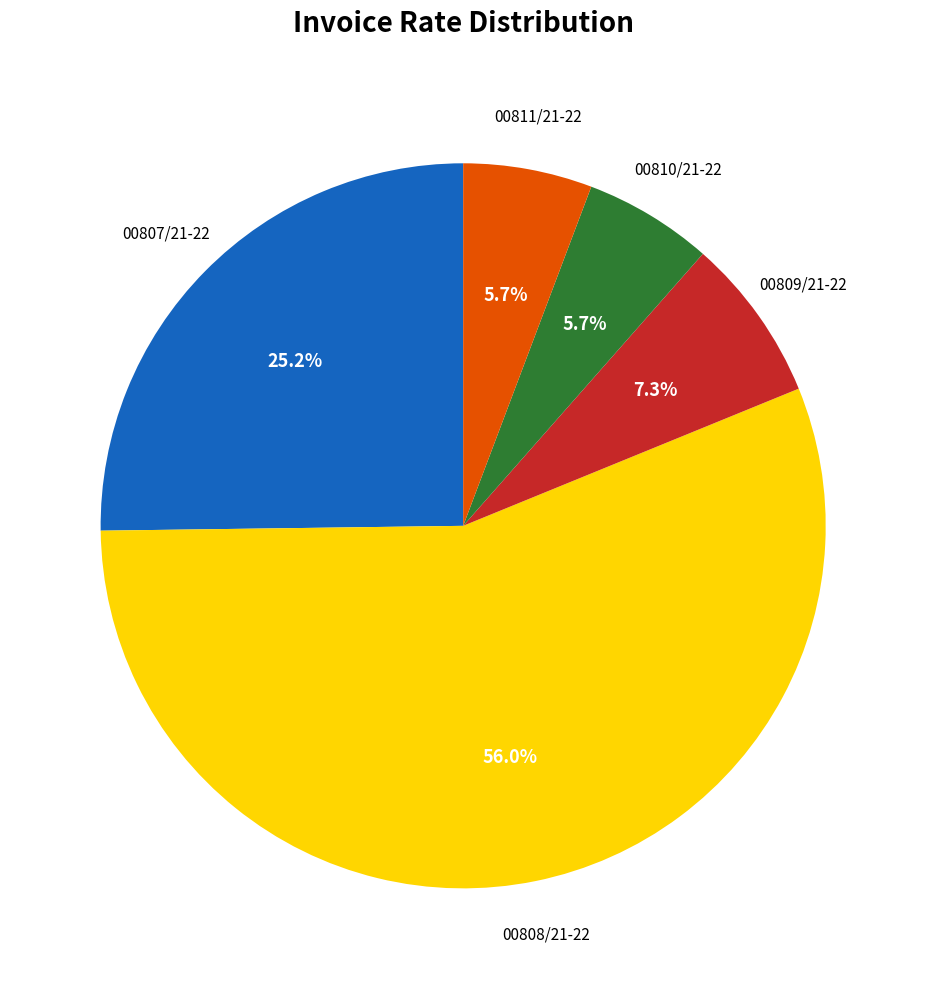

Does any single category account for the majority?

Yes